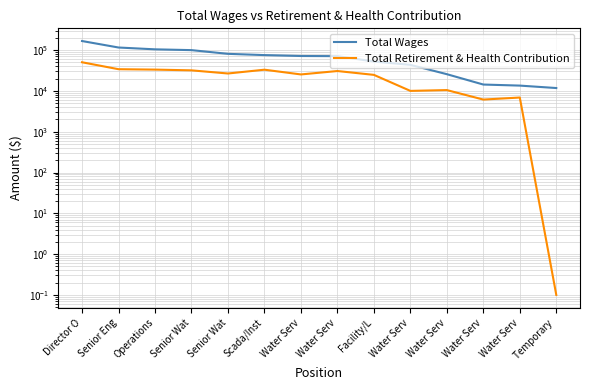

What is the sum of the Total Wages values at Water Serv and Water Serv?

57080.0